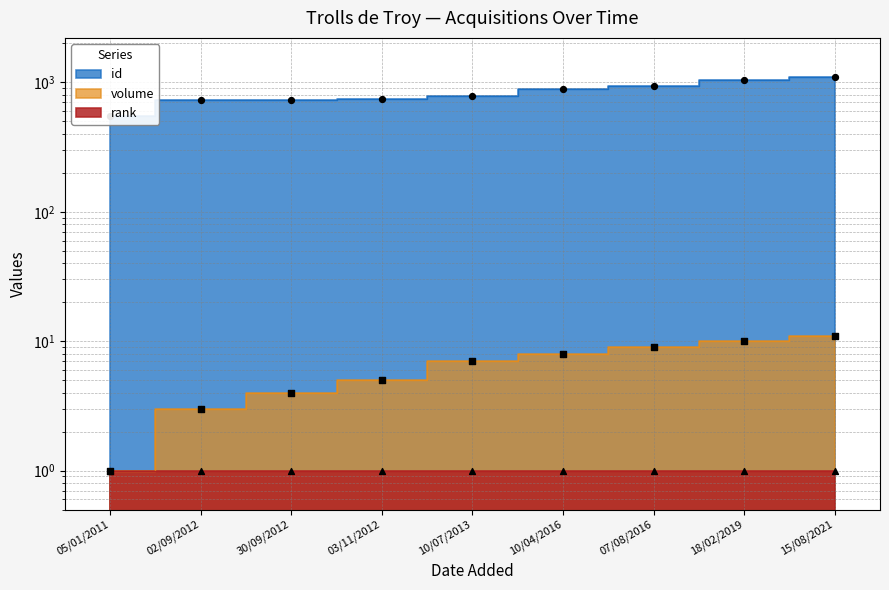

At how many categories does at least one series exceed 906?

3